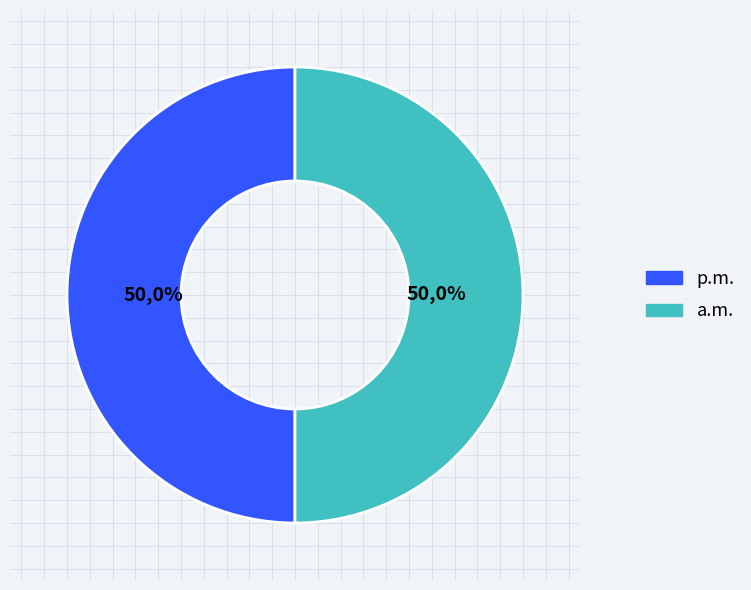

Is SERVICIO DE LA DEUDA the majority of the pie?

No